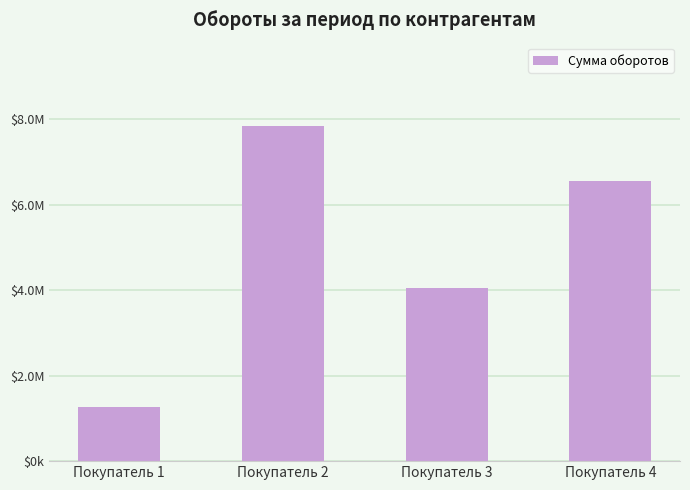

Rank the categories by value from lowest to highest.

Покупатель 1, Покупатель 3, Покупатель 4, Покупатель 2